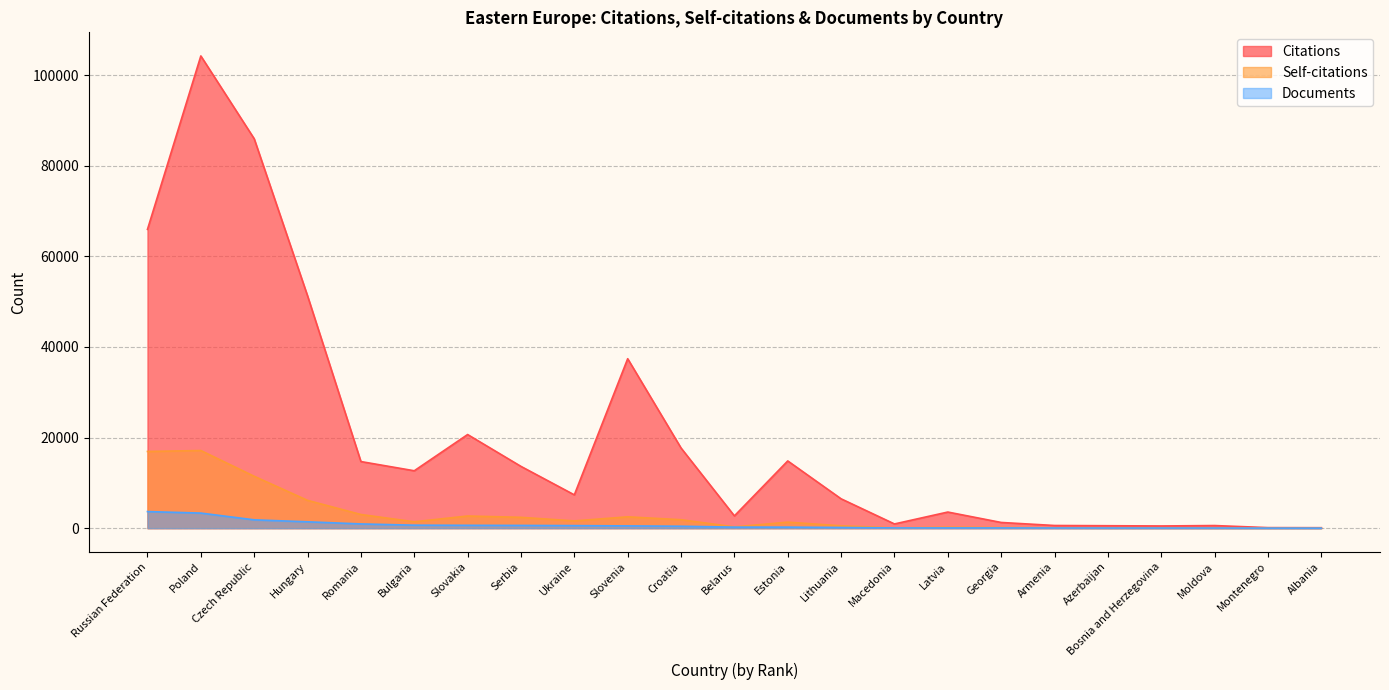

The value of Citations at Hungary is 51266. True or false?

True